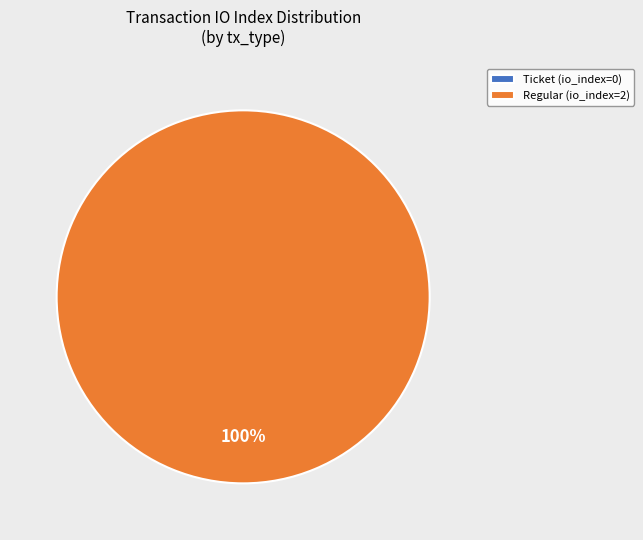

Combined, what portion of the pie is Ticket and Regular?

100.0%